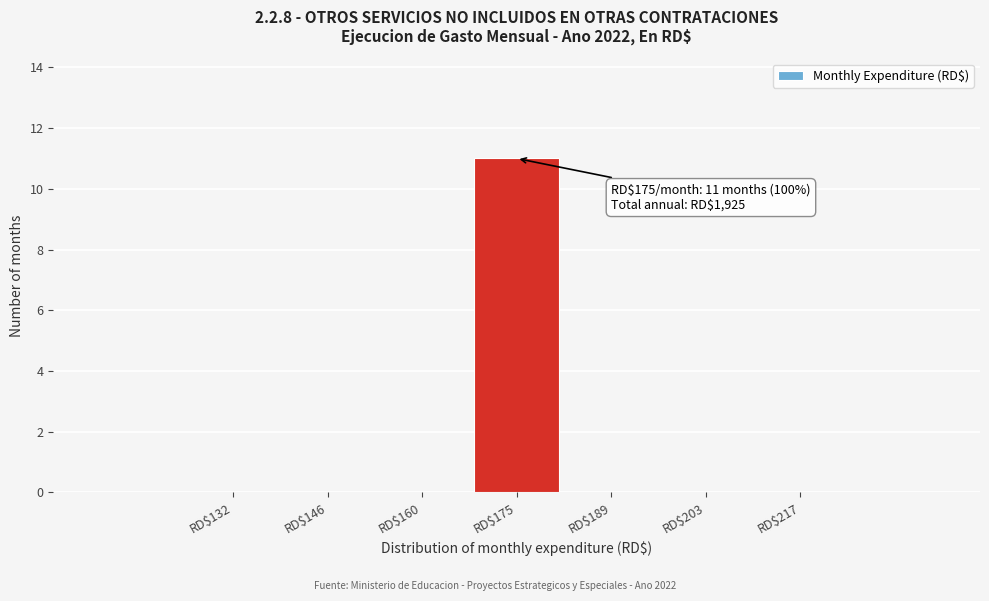

Which range on the x-axis has the tallest bar?

168 to 182